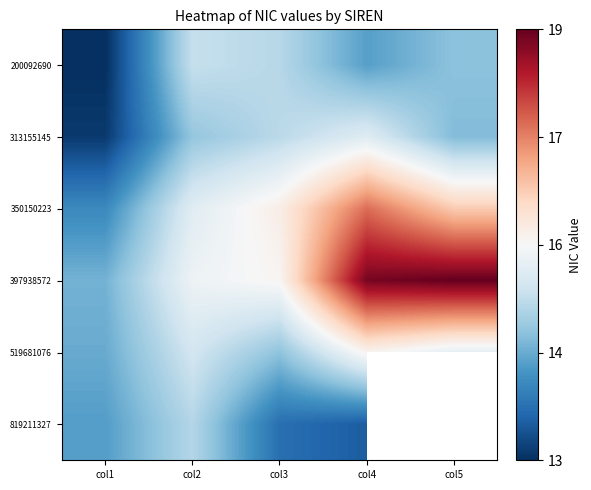

Where is 200092690 nearest to the value 13?

col1